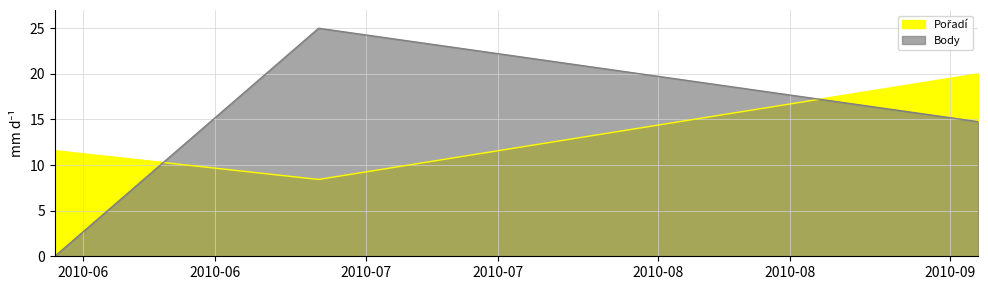

True or false: Body has a value of 25.0 at 2010-06-26.

True